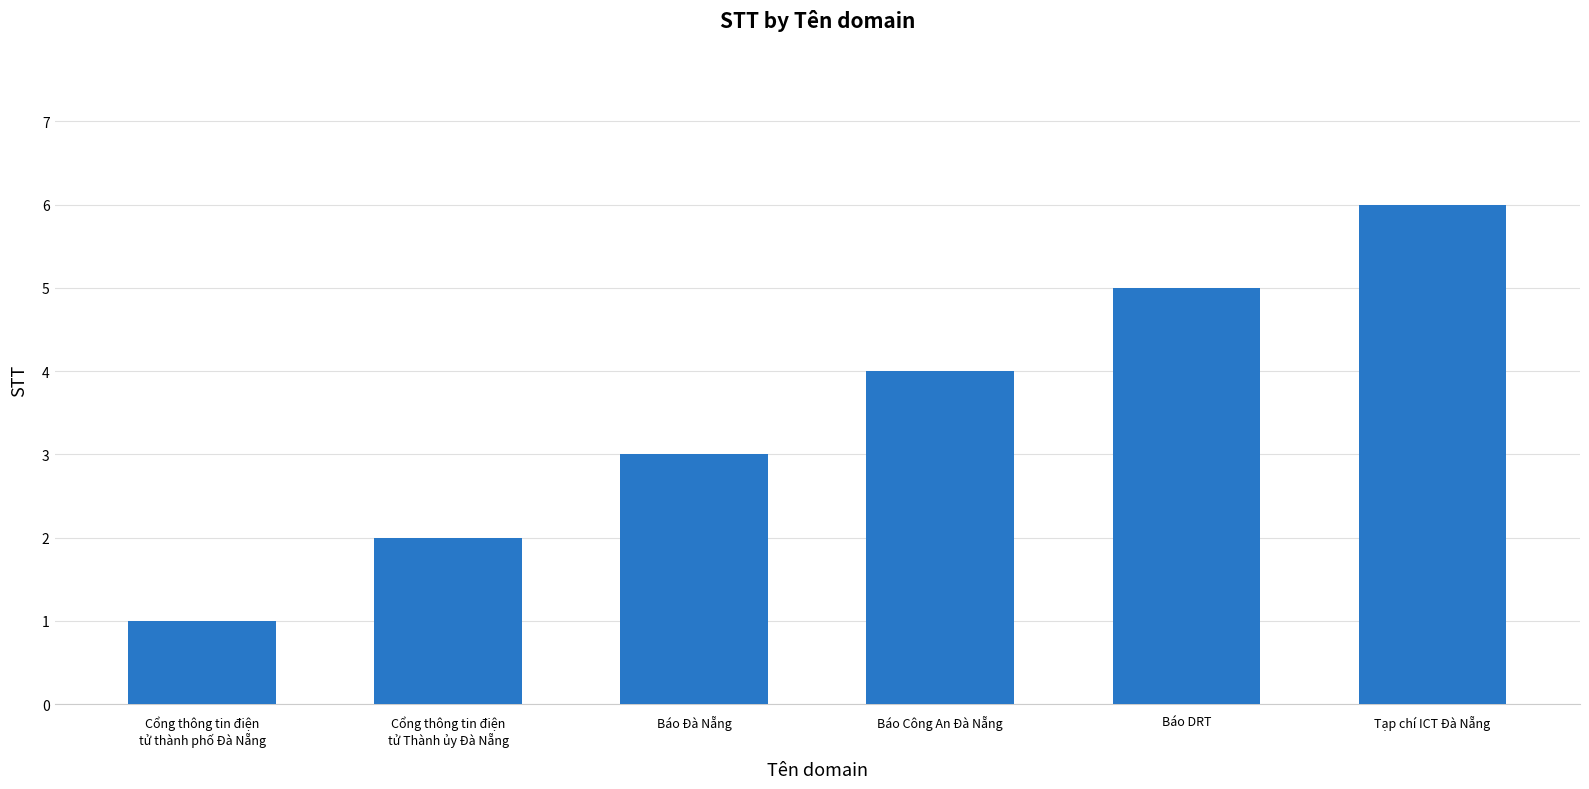

How many distinct data groups are displayed?

1